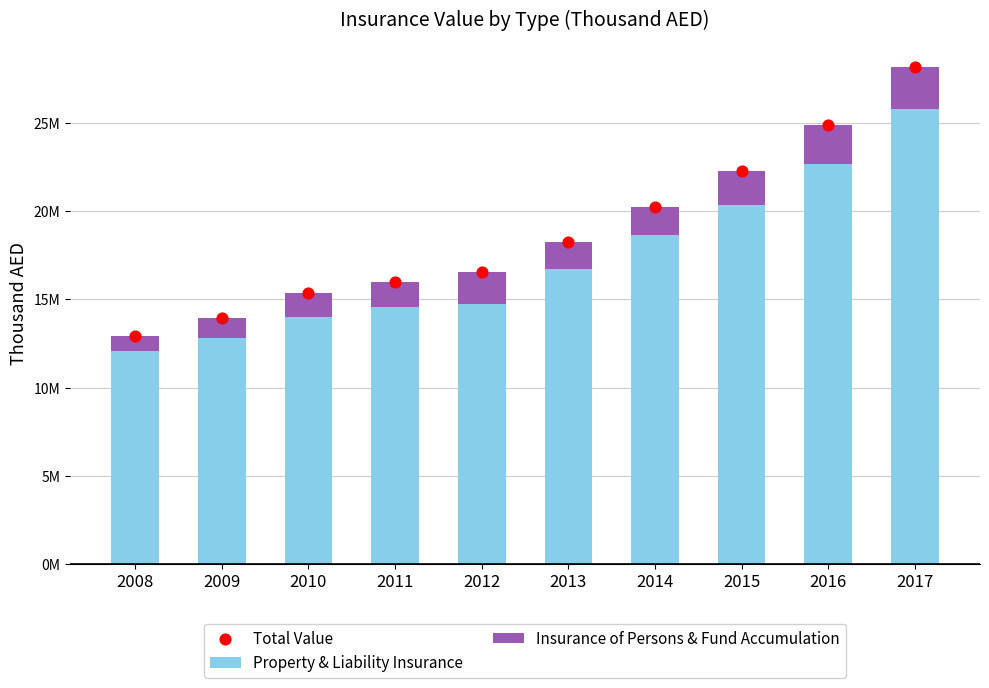

Which series contains the lowest Y value?

Insurance of Persons & Fund Accumulation